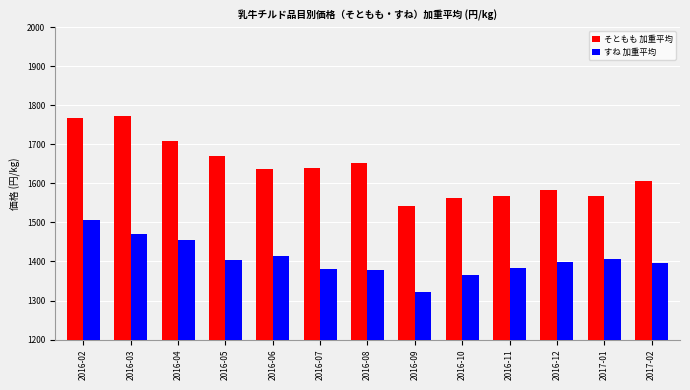

Between 2016-06 and 2016-11, which series saw the biggest shift?

そともも 加重平均